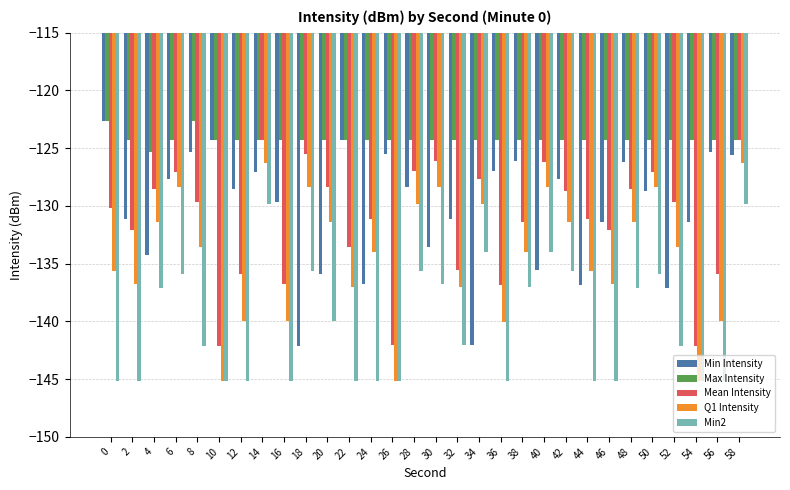

What value does the Min Intensity series have at 22?

-124.3